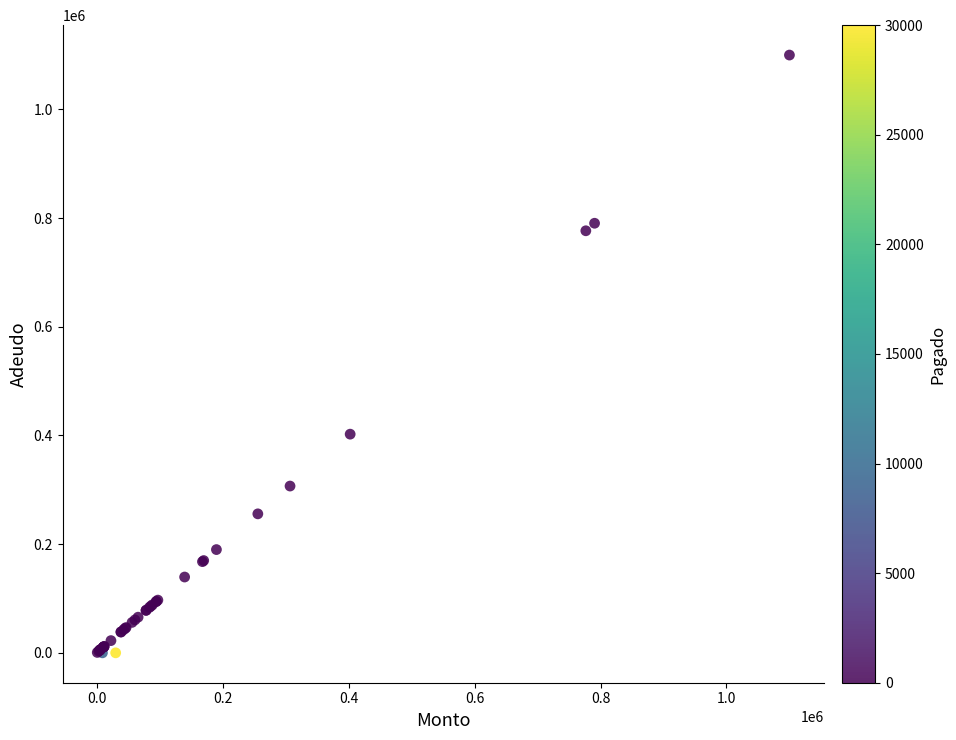

What Y value in the scatter plot is closest to 550000?

402385.0